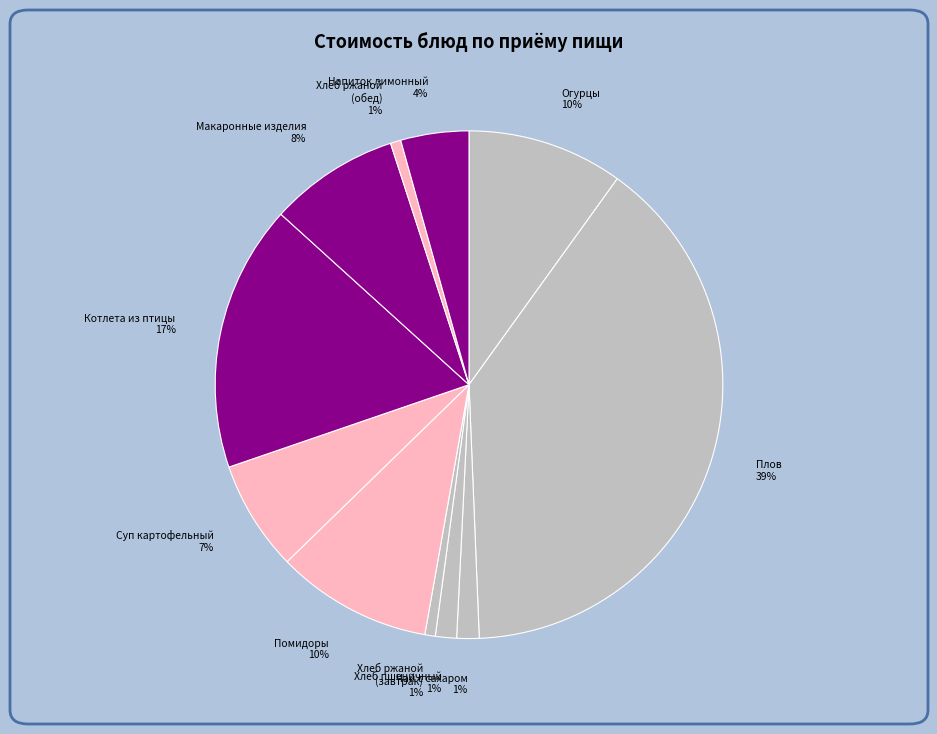

To the nearest percent, what is the average slice percentage?

9%